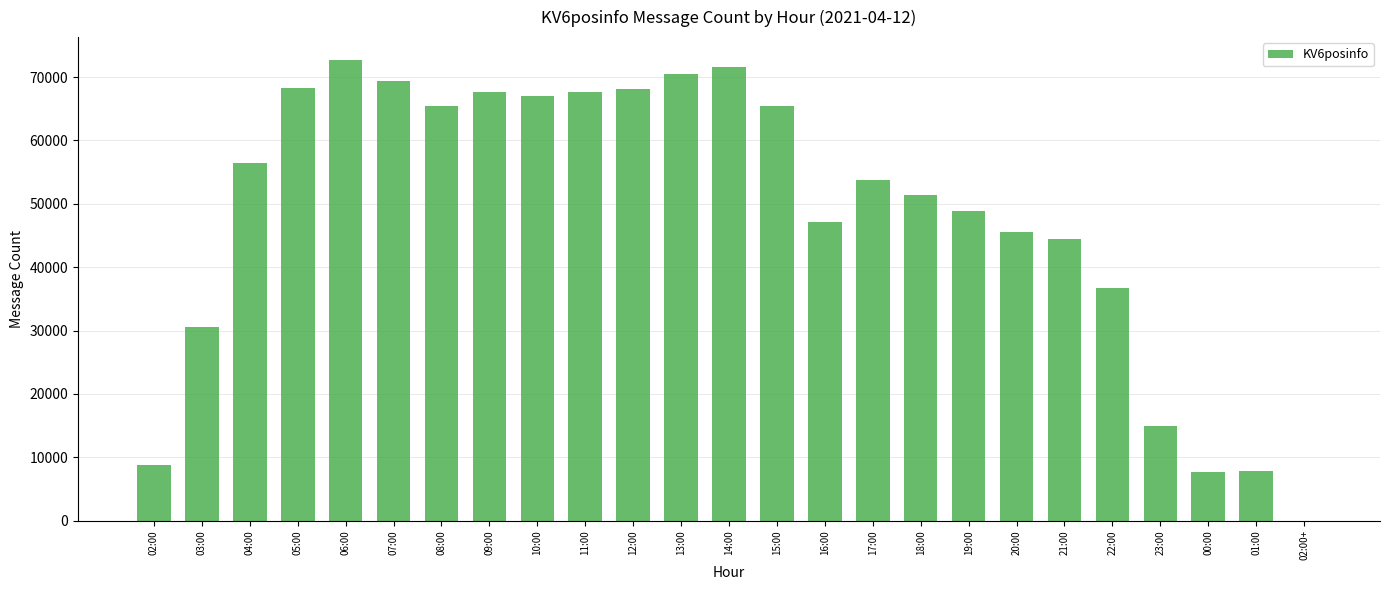

Which category has the highest value across all series?

06:00